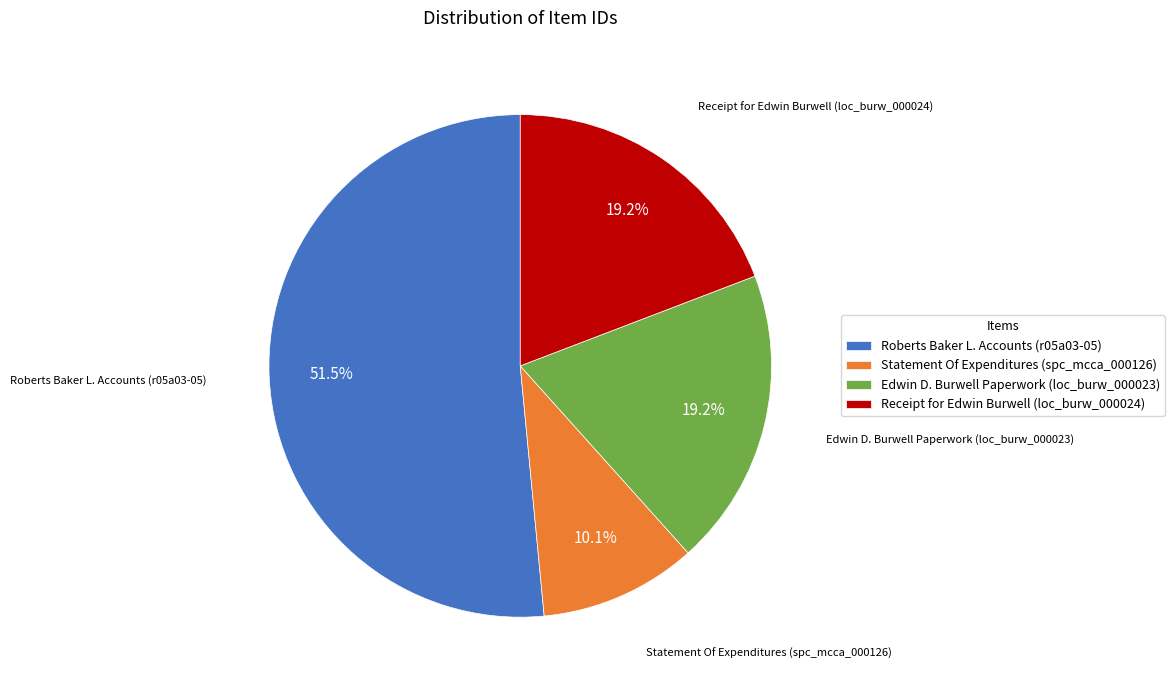

Which has a higher value, Edwin D. Burwell Paperwork (loc_burw_000023) or Statement Of Expenditures (spc_mcca_000126)?

Edwin D. Burwell Paperwork (loc_burw_000023)